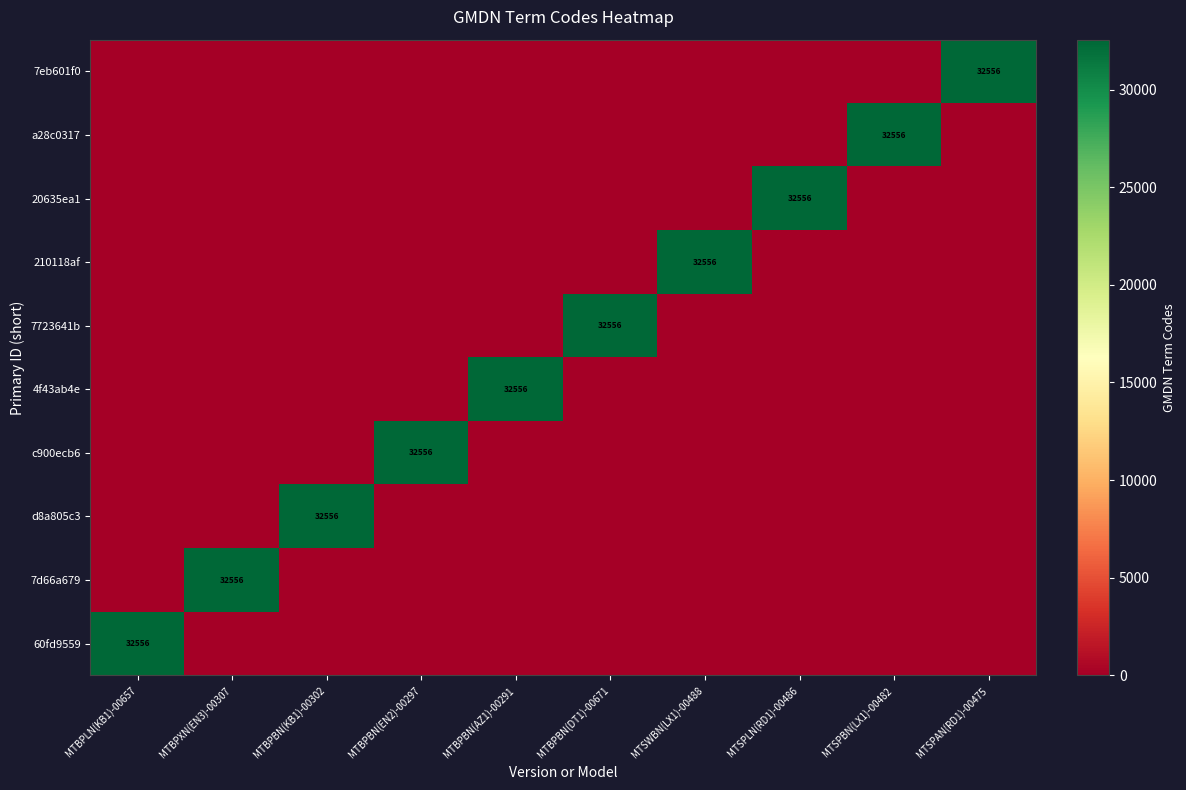

What is the difference between the highest and lowest values at MTSPBN(LX1)-00482?

32556